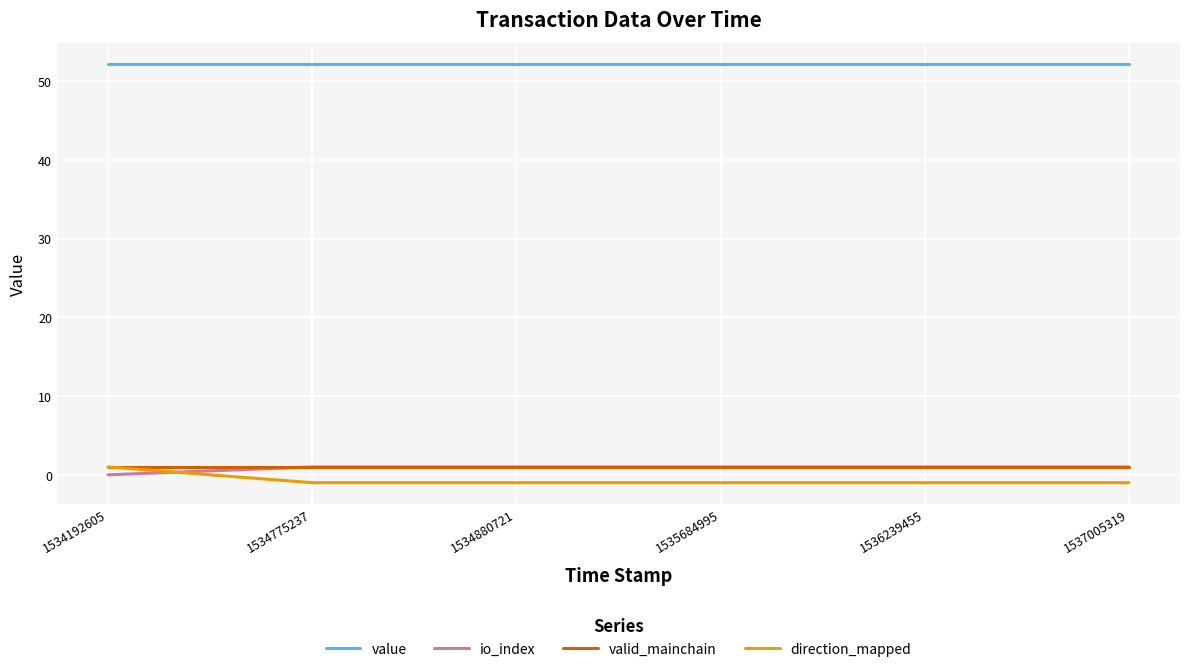

Reading left to right, extract all data points from this chart.

value: 52.2	52.2	52.2	52.2	52.2	52.2
io_index: 0.0	1.0	1.0	1.0	1.0	1.0
valid_mainchain: 1.0	1.0	1.0	1.0	1.0	1.0
direction_mapped: 1.0	-1.0	-1.0	-1.0	-1.0	-1.0